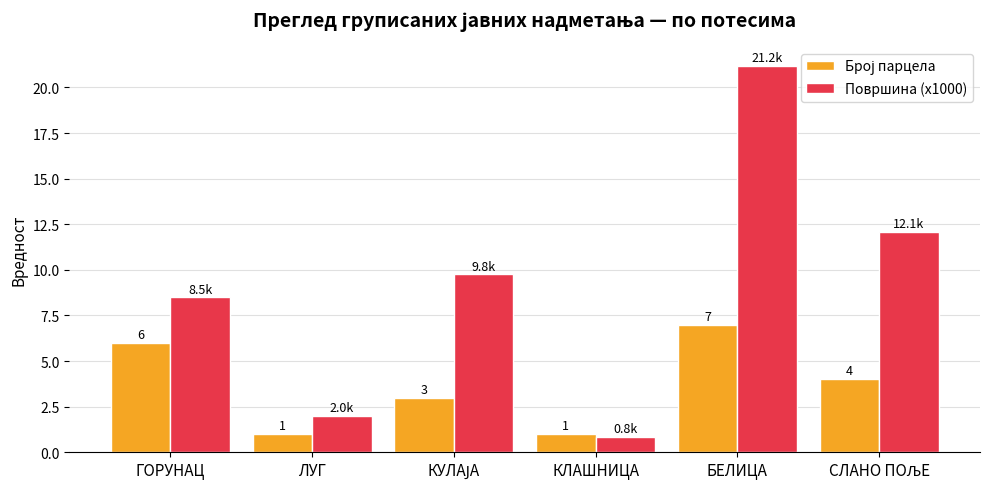

Which category has the lowest value in the Површина (x1000) series?

КЛАШНИЦА